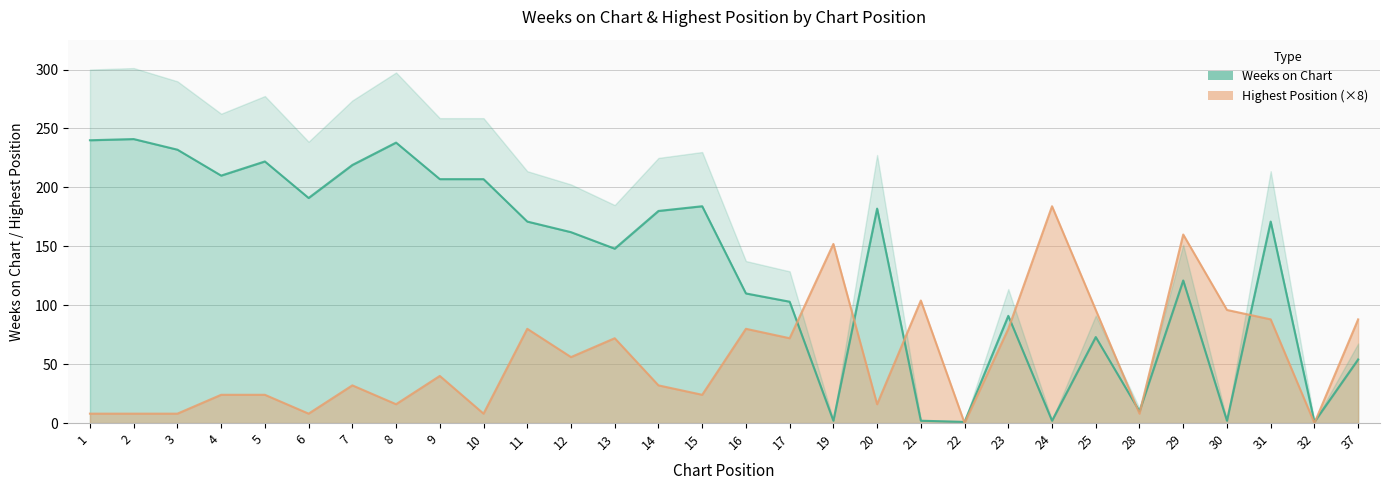

Does the chart display data point markers on the line(s)?

No